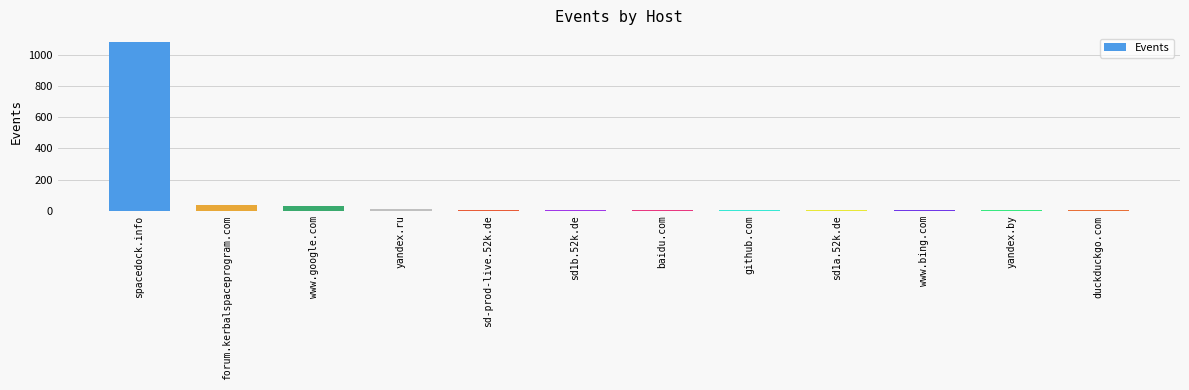

What is the maximum value shown in the chart?

1088